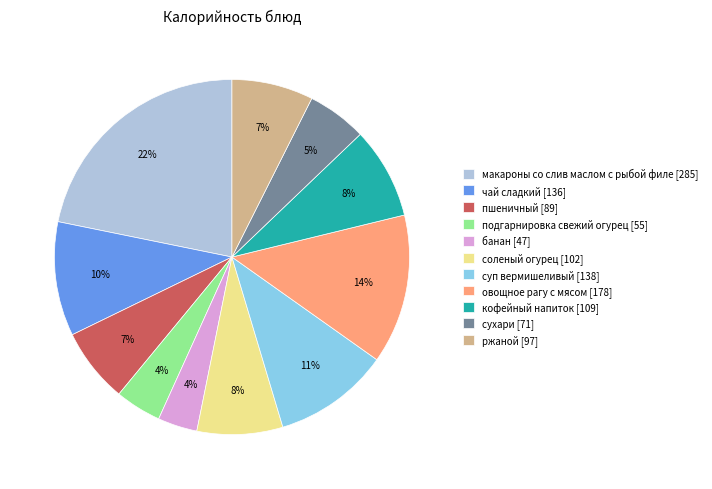

To the nearest percent, what is the difference between the largest and smallest slice percentages?

18%